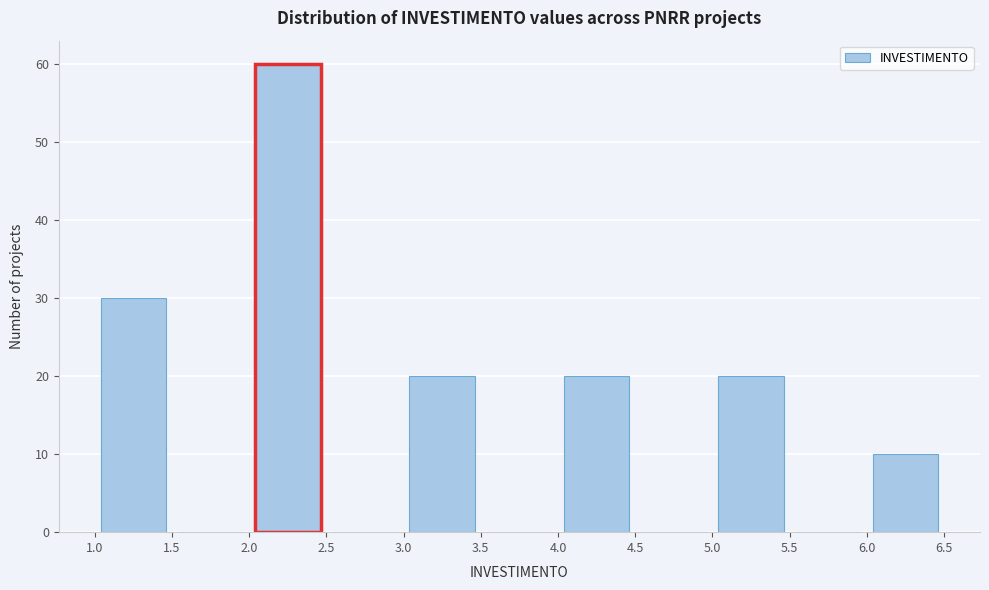

What is the height of the bar covering 6.0 to 6.5 on the x-axis? The values are not printed on the chart, so give them approximately, as read against the axis.

10